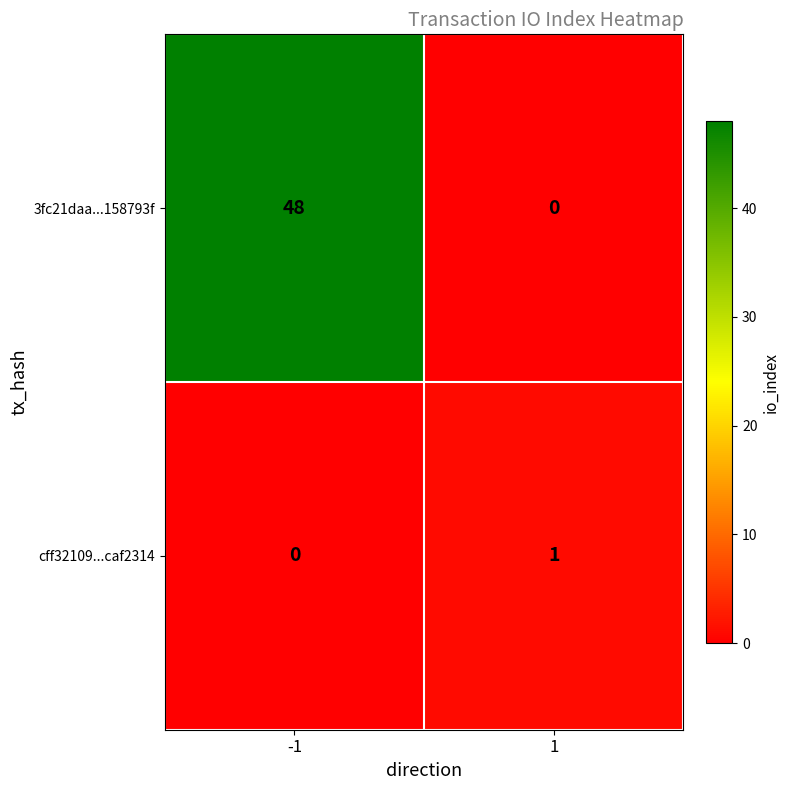

What is the highest value of the 3fc21daa...158793f series?

48